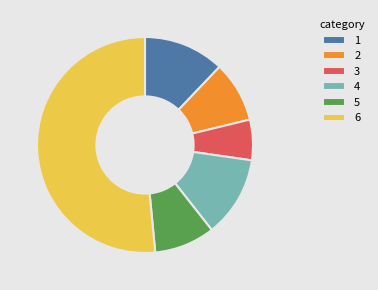

Does 6 represent more than half of the total?

Yes